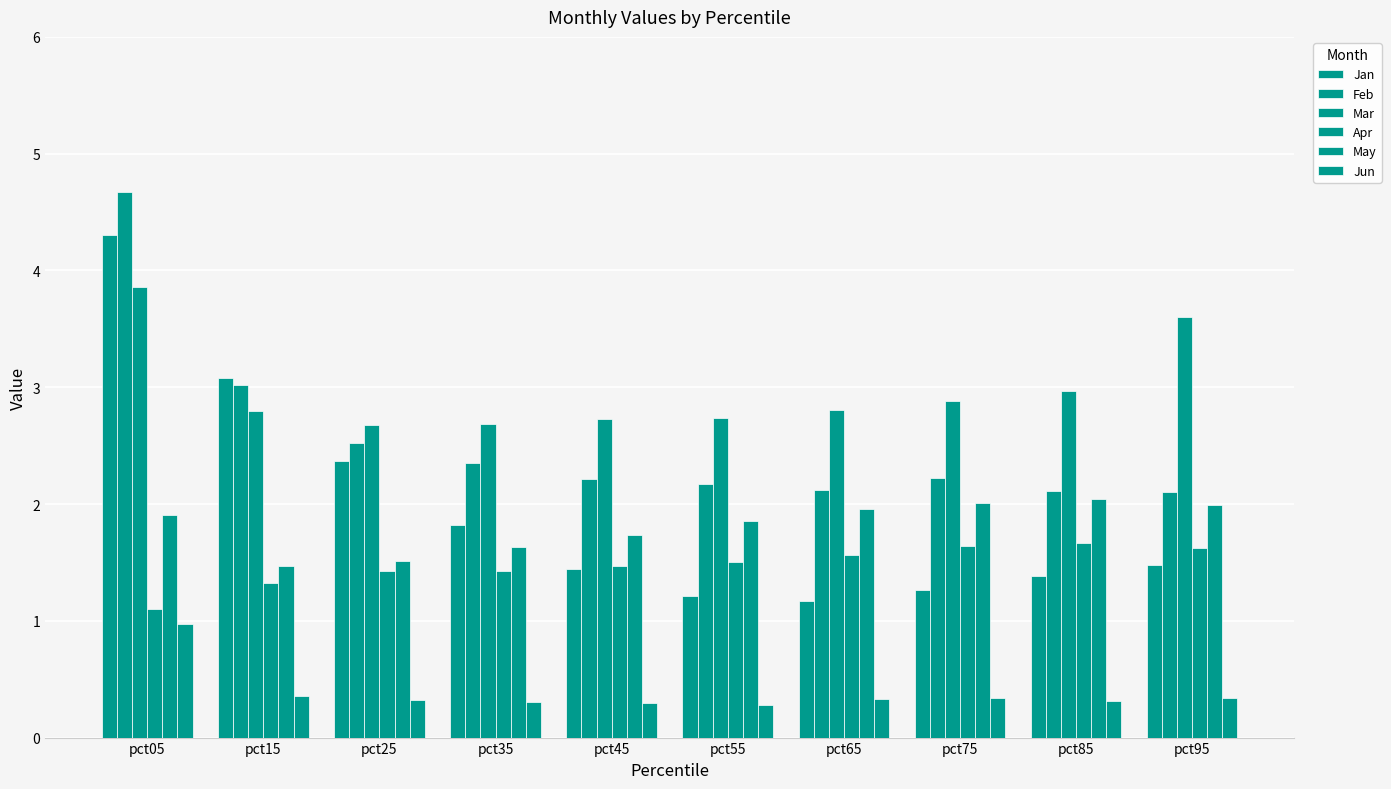

How many series are shown in this chart?

6